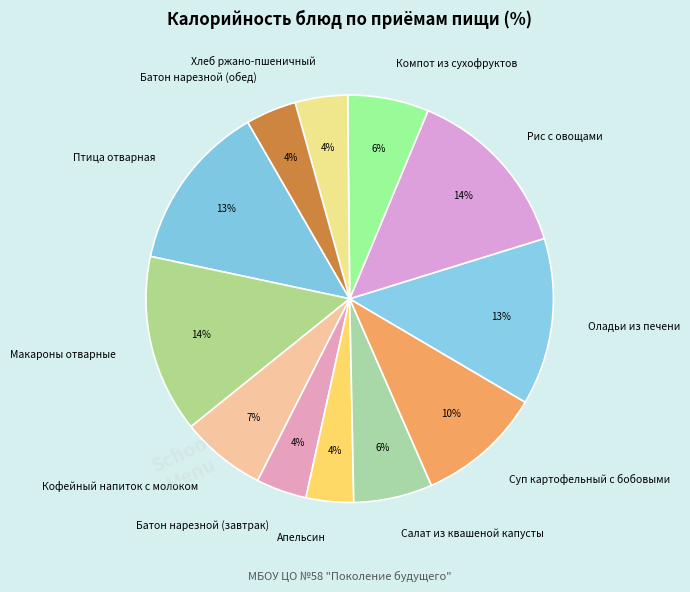

Between Хлеб ржано-пшеничный and Макароны отварные, which is larger?

Макароны отварные